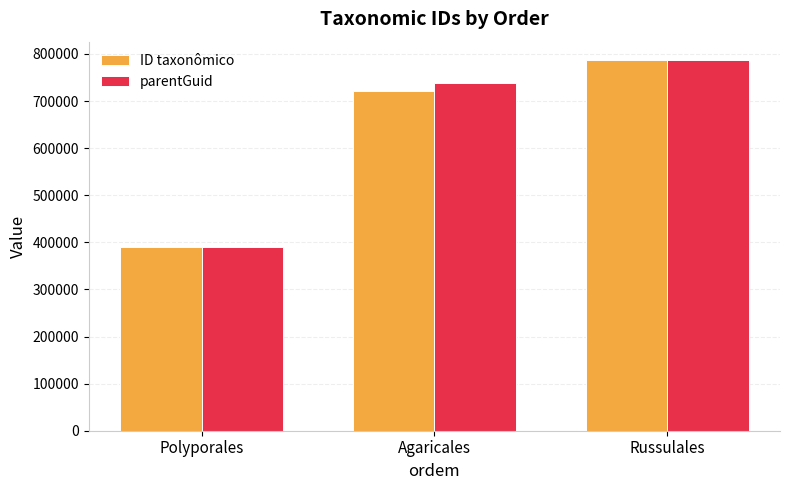

What is the sum of the parentGuid values at Agaricales and Russulales?

1525506